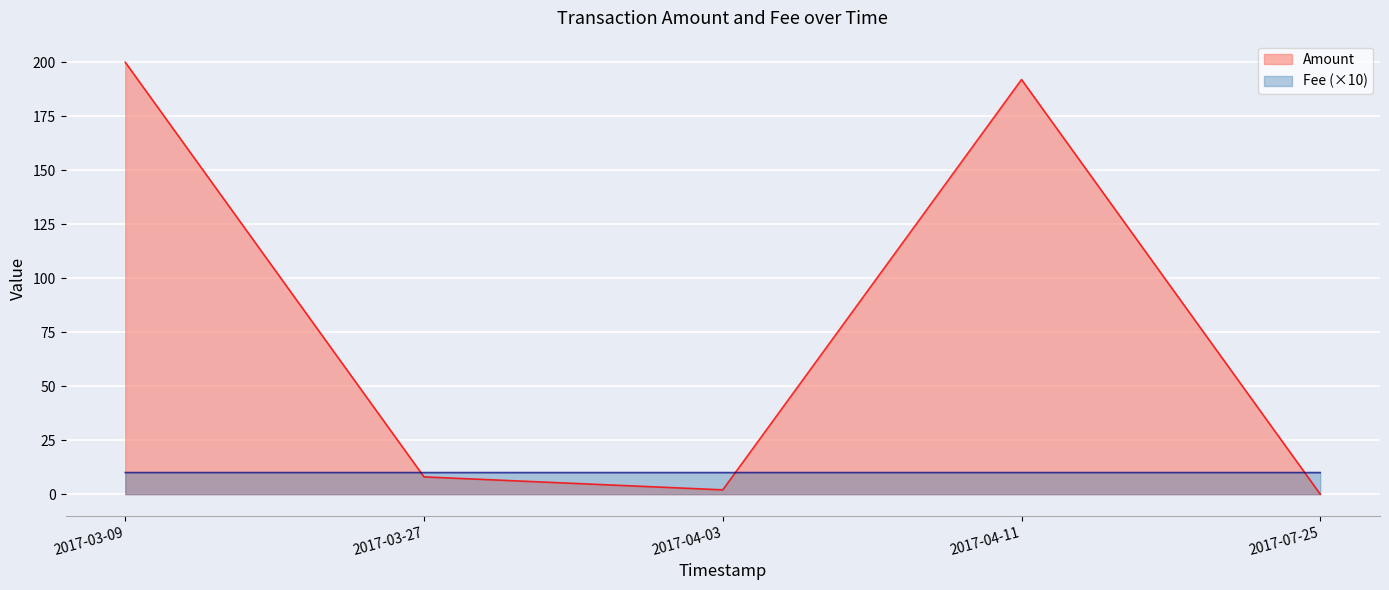

What is the label of the 4th point from the left?

2017-04-11